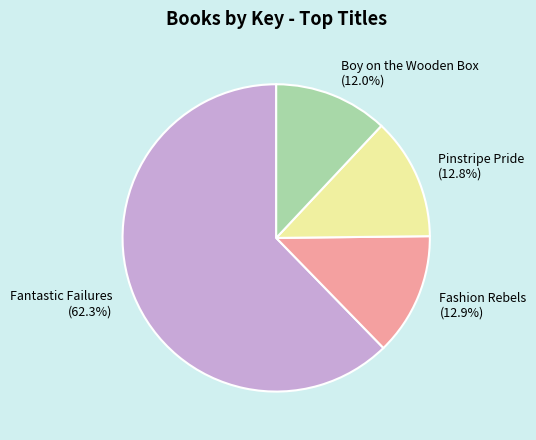

Count the number of slices in the pie.

4